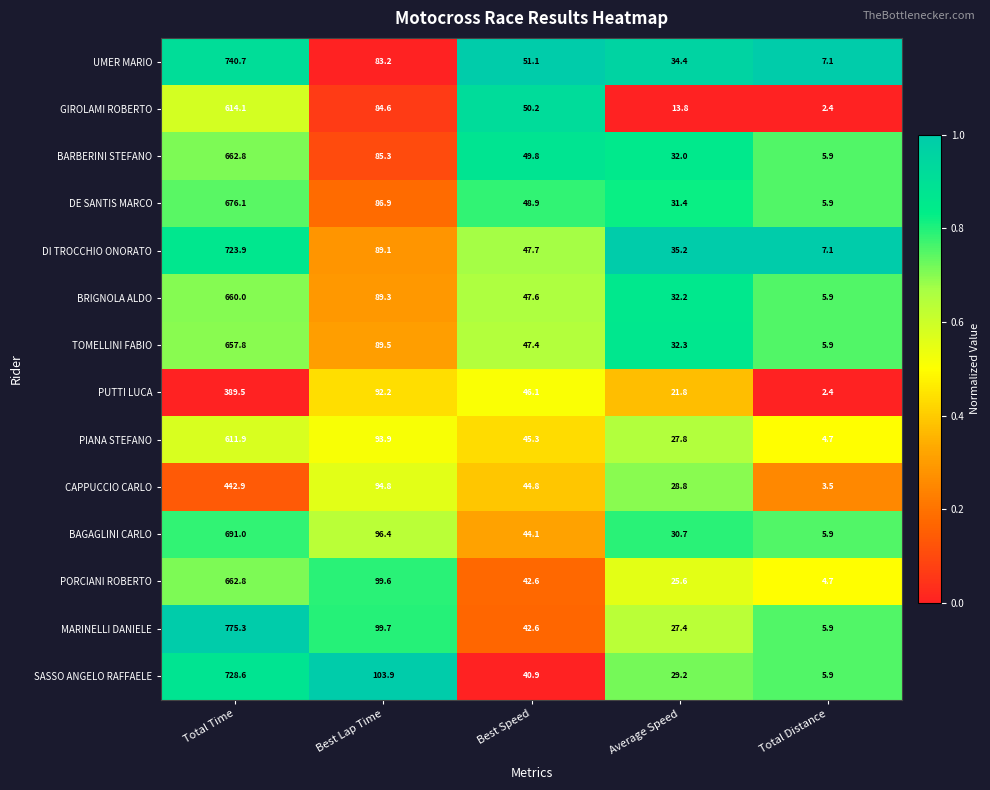

Where is SASSO ANGELO RAFFAELE nearest to the value 367?

Best Lap Time